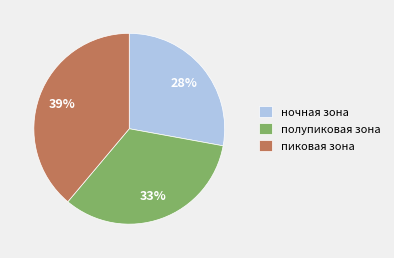

To the nearest percent, what portion does ночная зона represent?

28%